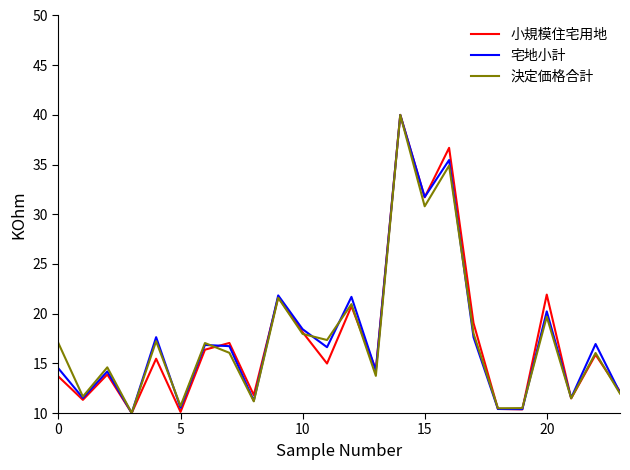

What is the smallest value displayed?

10.0